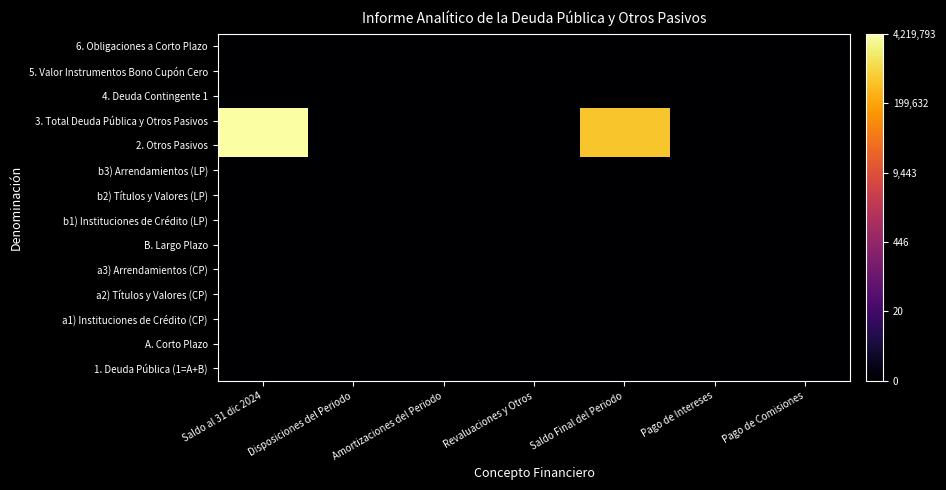

What is the spread (max minus min) of values at Saldo al 31 dic 2024?

6.6